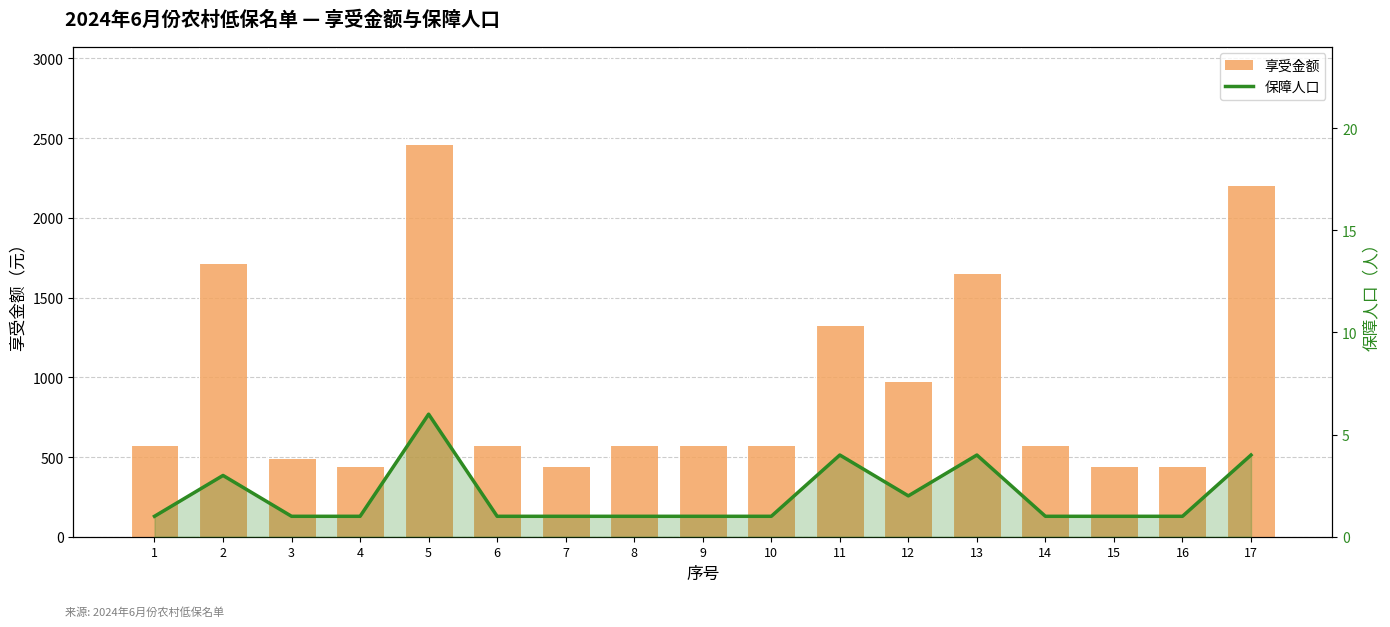

List the series in order of their overall mean, highest first.

享受金额, 保障人口